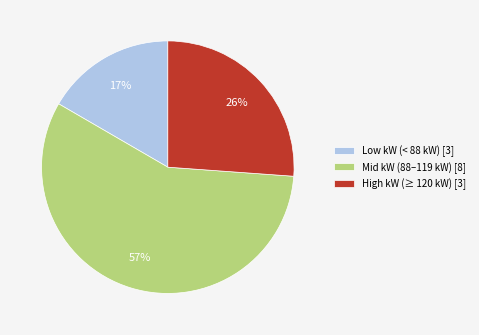

Which slice is the smallest?

Low kW (< 88 kW) [3]